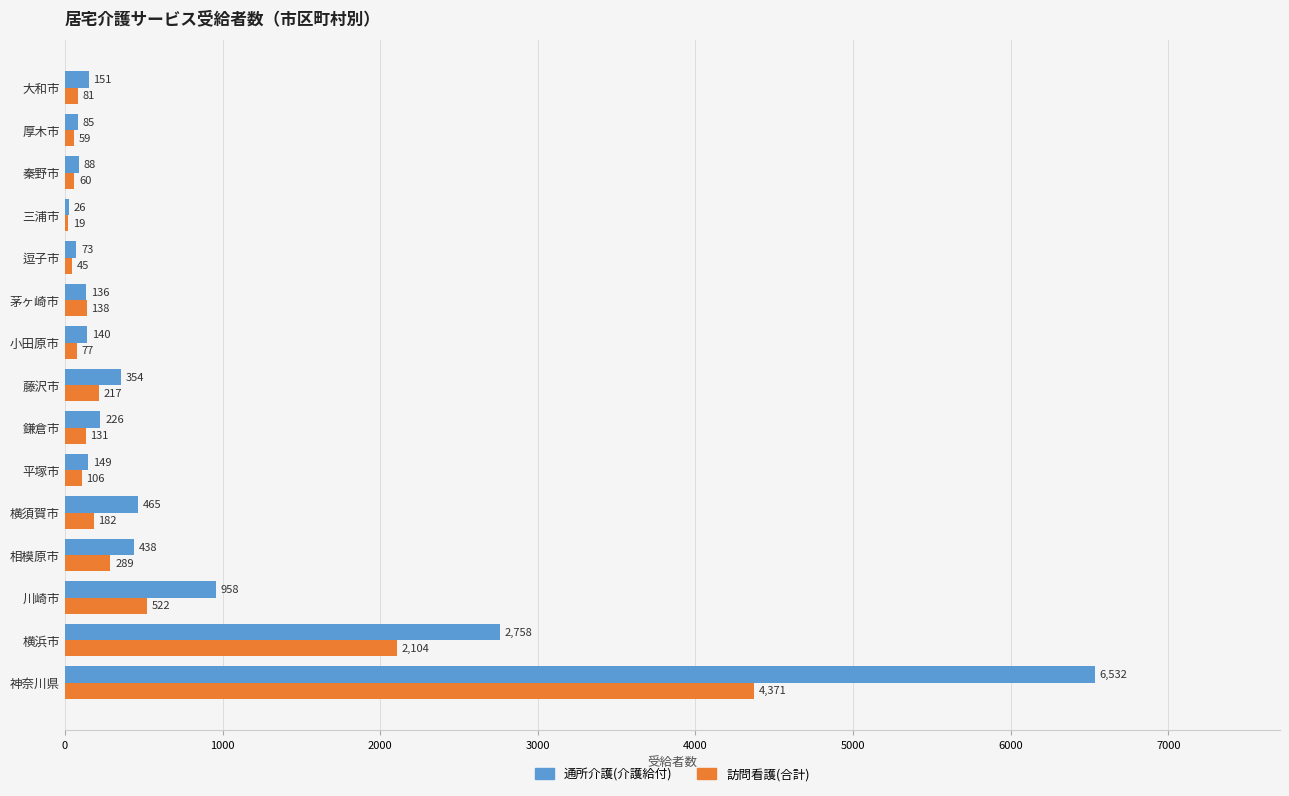

The 訪問看護(合計) series shows 762 at 川崎市. True or false?

False